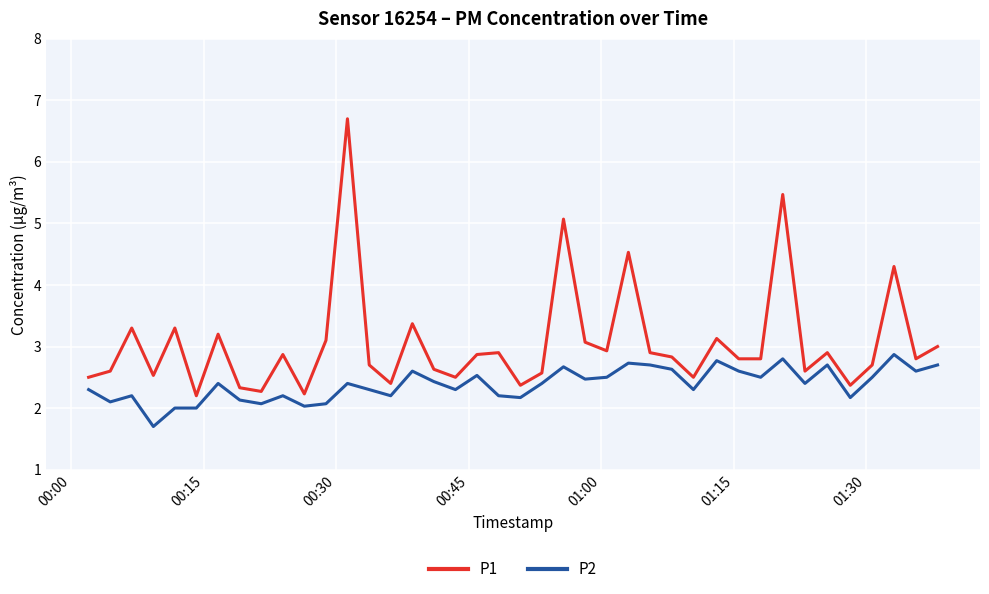

What is the greatest value displayed?

6.7